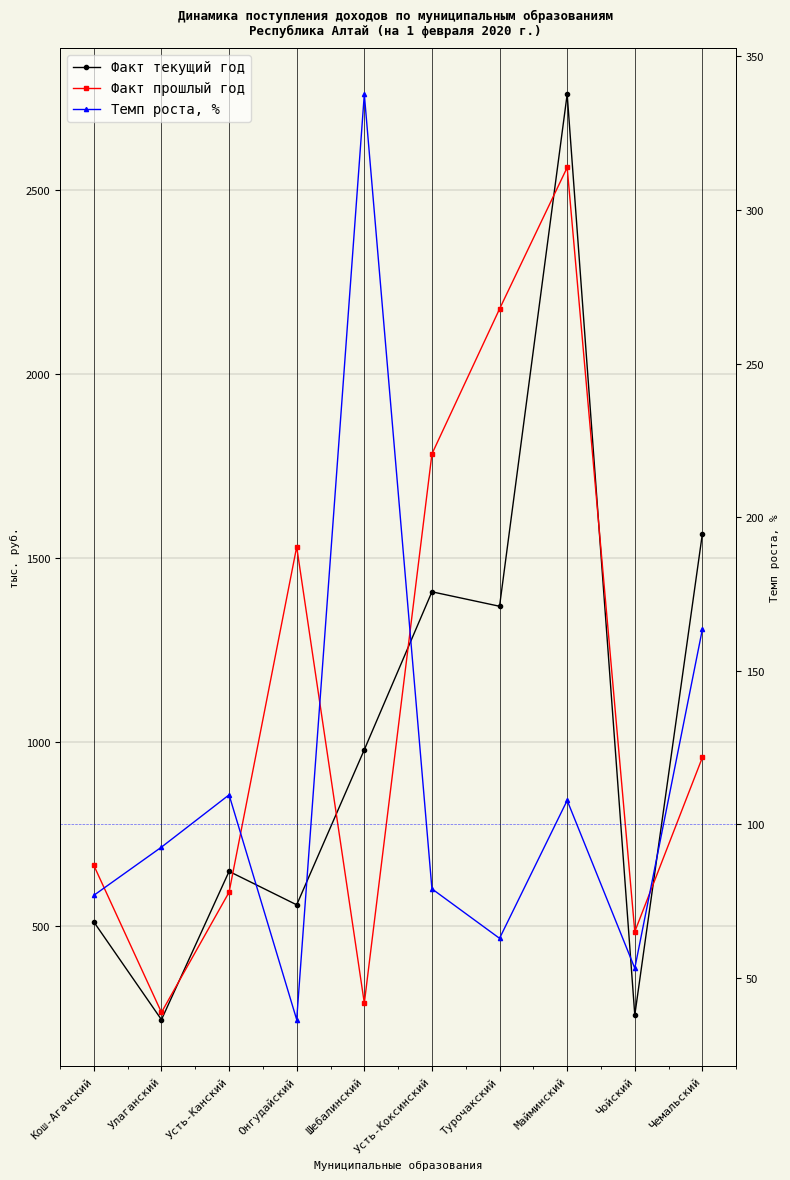

At which category is the sum across all series the highest?

Майминский